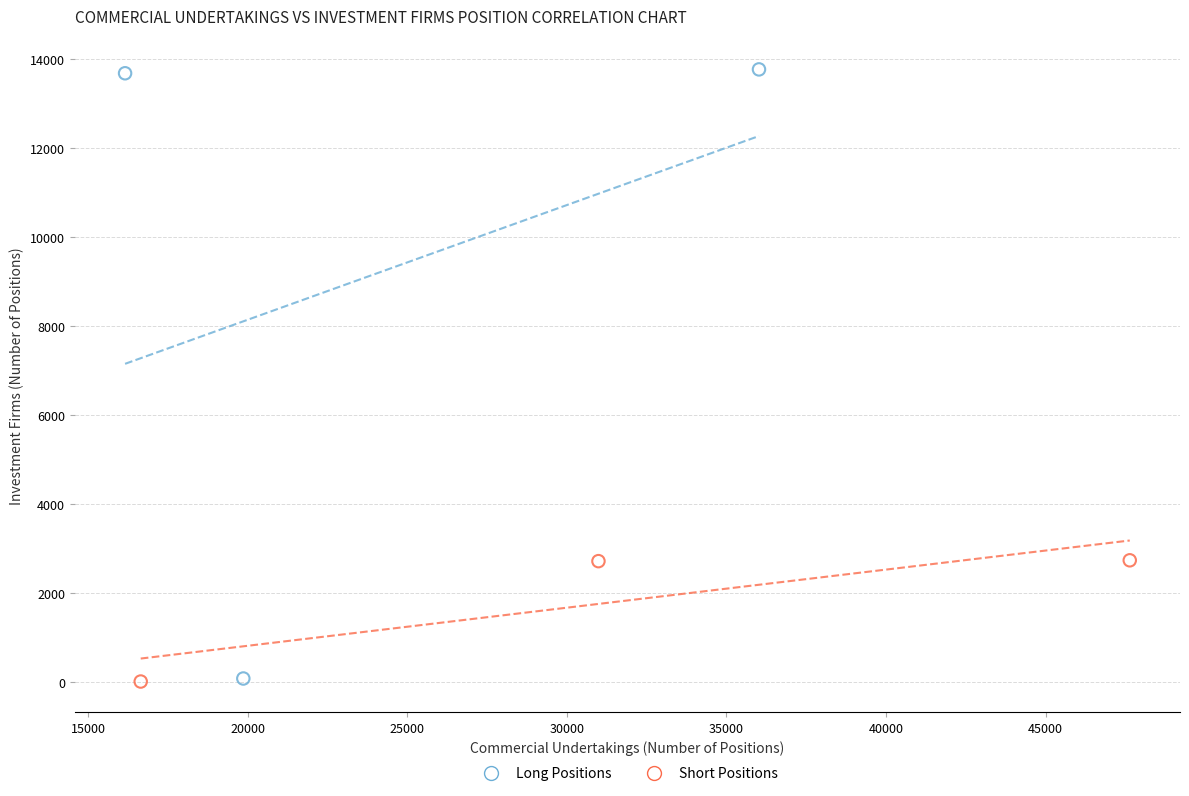

Which series has the largest Y range (max minus min)?

Long Positions